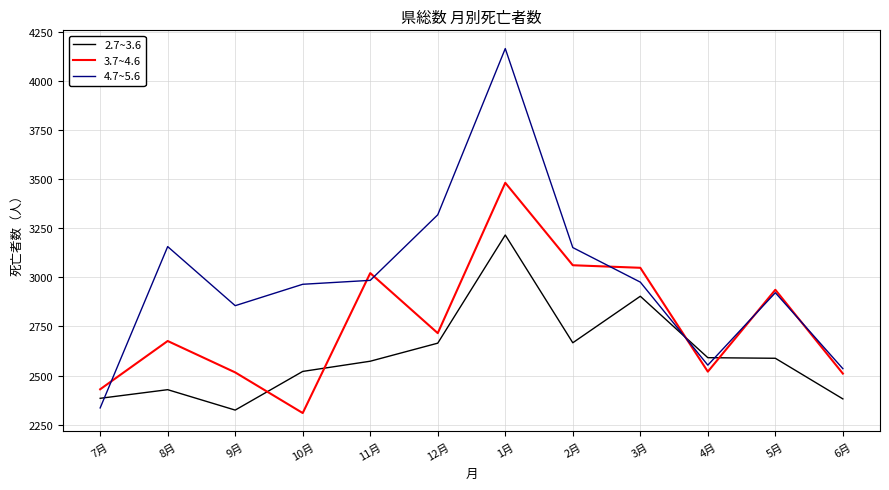

At which label is 2.7~3.6 closest to 2770?

2月